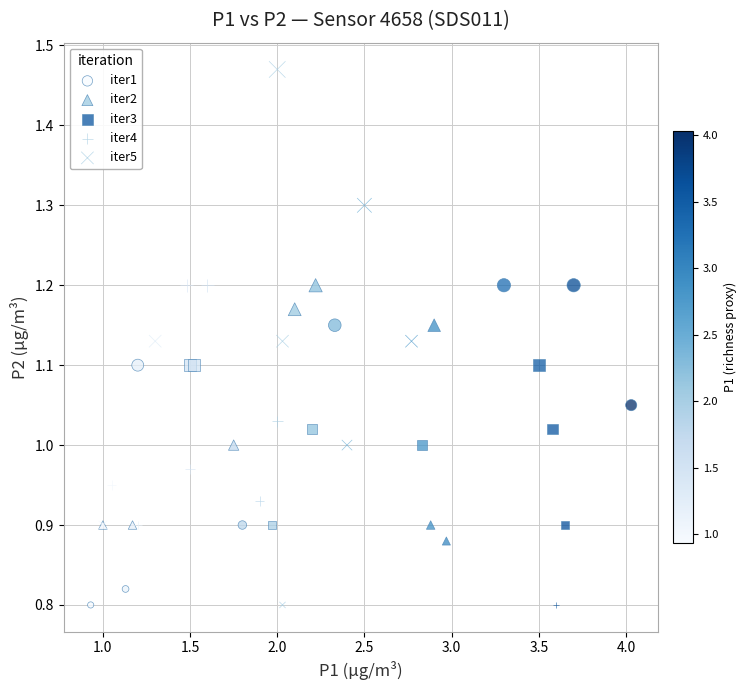

Which series has the largest Y range (max minus min)?

iter5